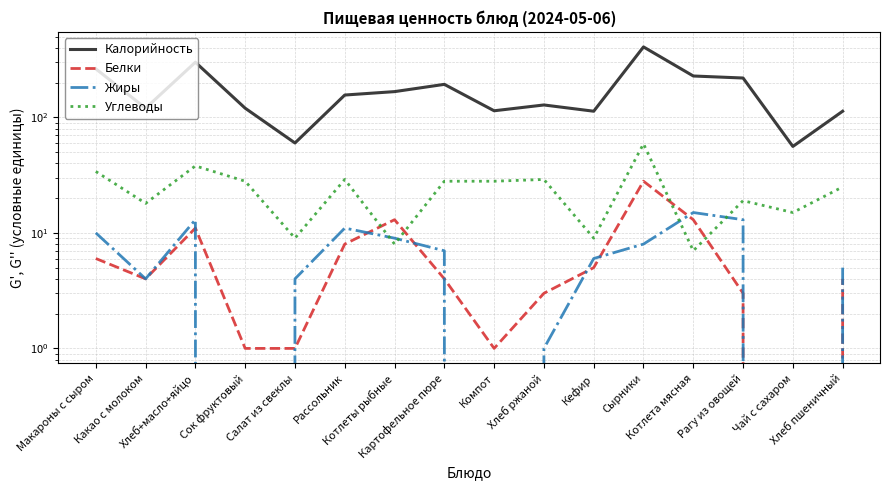

At which category is the sum across all series the highest?

Сырники